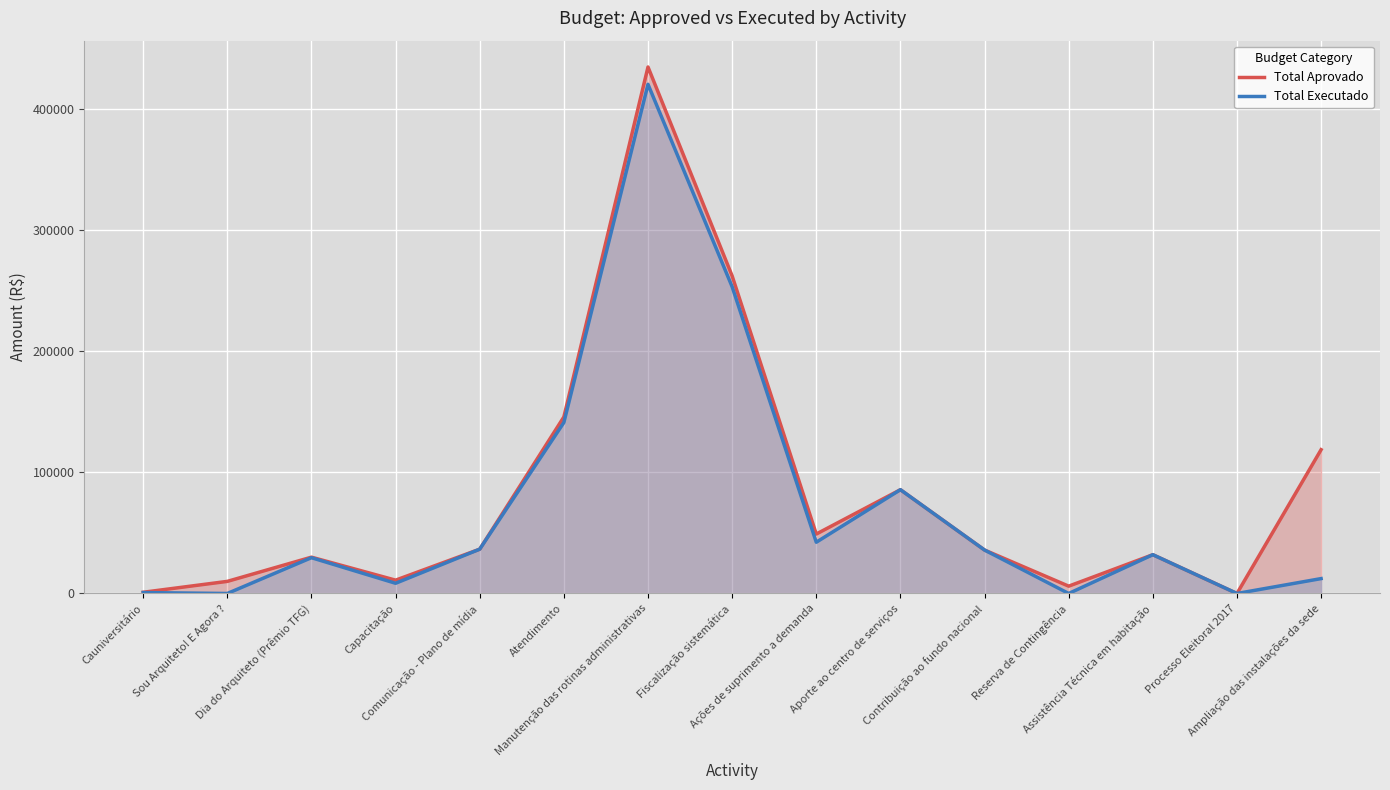

Reading left to right, extract all data points from this chart.

Total Aprovado: Cauniversitário=1000.0	Sou Arquiteto! E Agora ?=10000.0	Dia do Arquiteto (Prêmio TFG)=30000.0	Capacitação=11000.0	Comunicação - Plano de mídia=36600.0	Atendimento=145811.0	Manutenção das rotinas administrativas=434858.4	Fiscalização sistemática=262302.4	Ações de suprimento a demanda=49085.6	Aporte ao centro de serviços=85725.0	Contribuição ao fundo nacional=35884.0	Reserva de Contingência=6053.3	Assistência Técnica em habitação=32036.0	Processo Eleitoral 2017=0.0	Ampliação das instalações da sede=118791.5
Total Executado: Cauniversitário=750.0	Sou Arquiteto! E Agora ?=0.0	Dia do Arquiteto (Prêmio TFG)=29570.0	Capacitação=8433.0	Comunicação - Plano de mídia=36600.0	Atendimento=141232.0	Manutenção das rotinas administrativas=420552.0	Fiscalização sistemática=253334.0	Ações de suprimento a demanda=42337.0	Aporte ao centro de serviços=85725.0	Contribuição ao fundo nacional=35884.0	Reserva de Contingência=0.0	Assistência Técnica em habitação=32036.0	Processo Eleitoral 2017=0.0	Ampliação das instalações da sede=12300.0